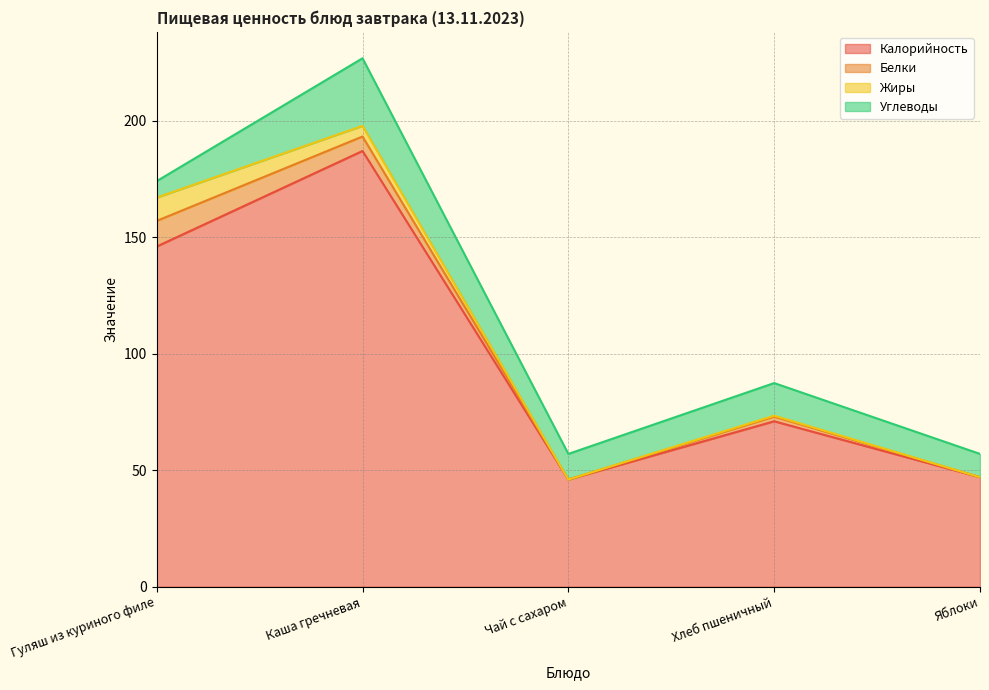

At which label does Калорийность first exceed 71?

Гуляш из куриного филе